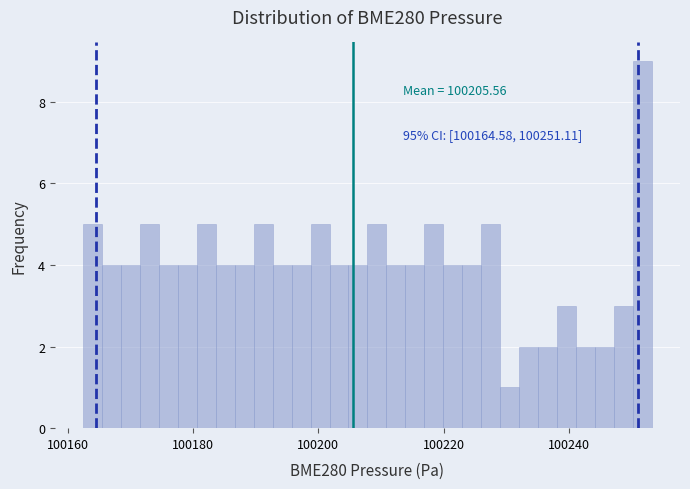

Around what value on the x-axis is the tallest bar? Give the approximate position of its centre, as read against the axis.

100252